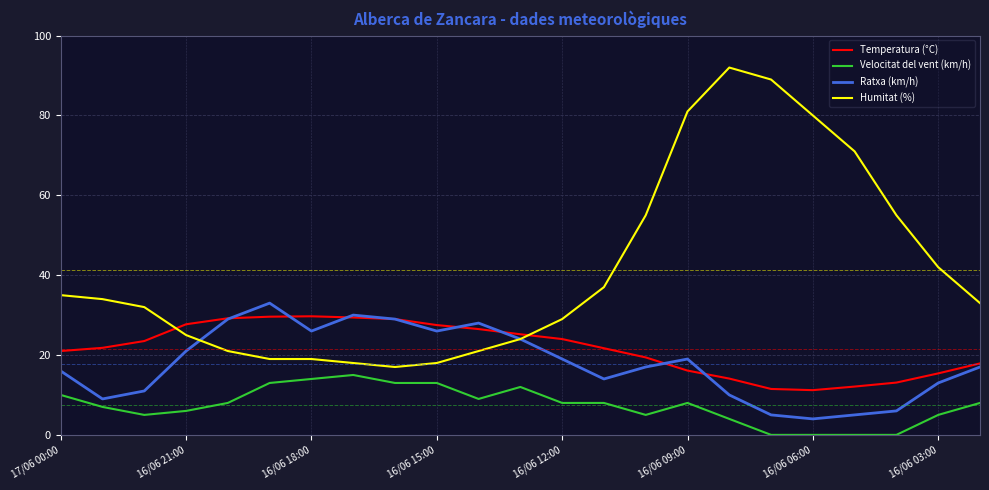

What is the maximum value shown in the chart?

92.0